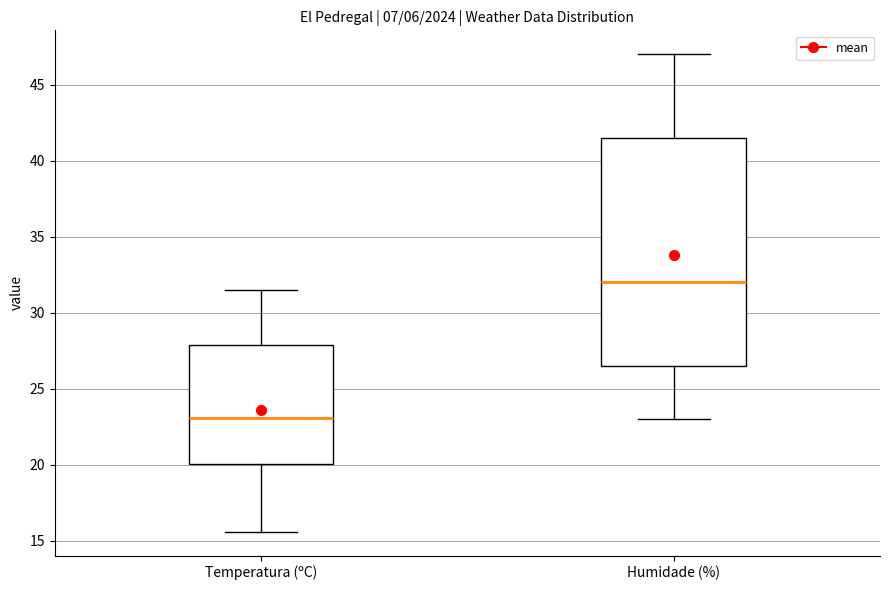

Where is the lower edge of the box for Humidade (%) on the y-axis? The values are not printed on the chart, so give them approximately, as read against the axis.

26.5